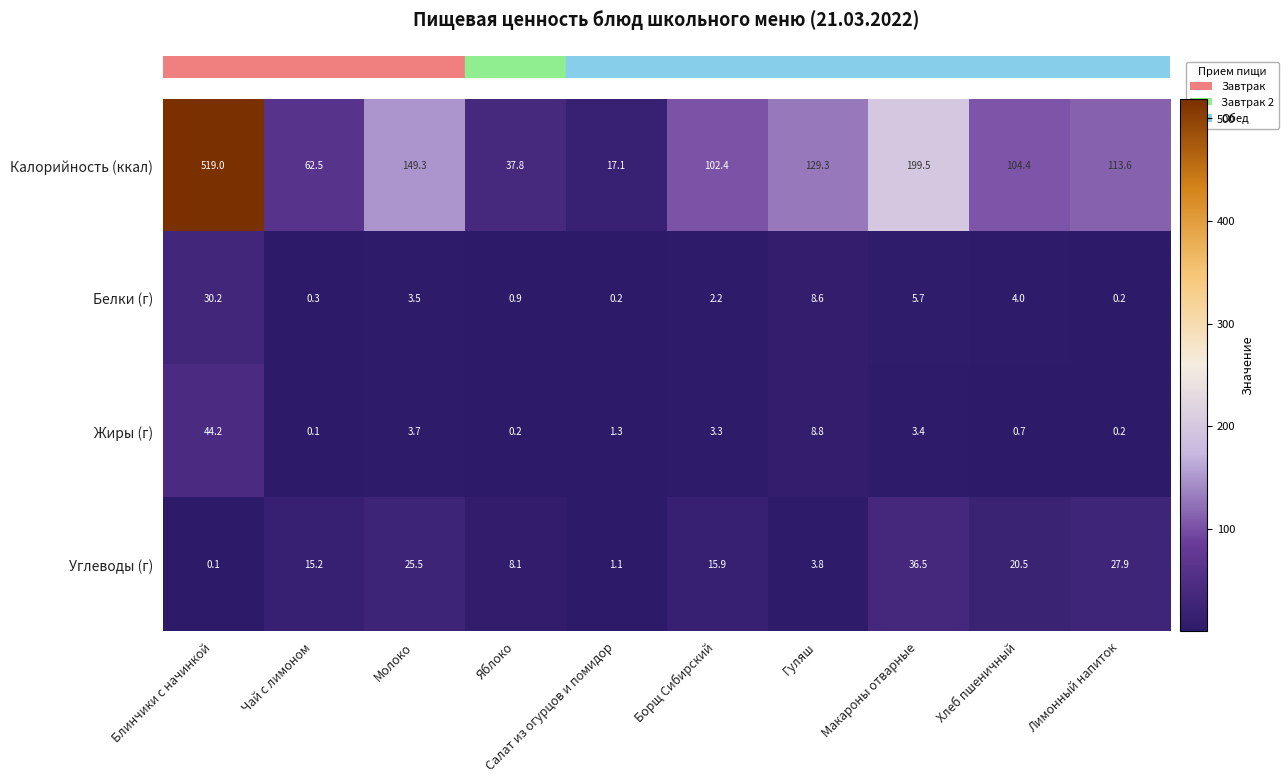

What is the total value across all series at Макароны отварные?

245.1